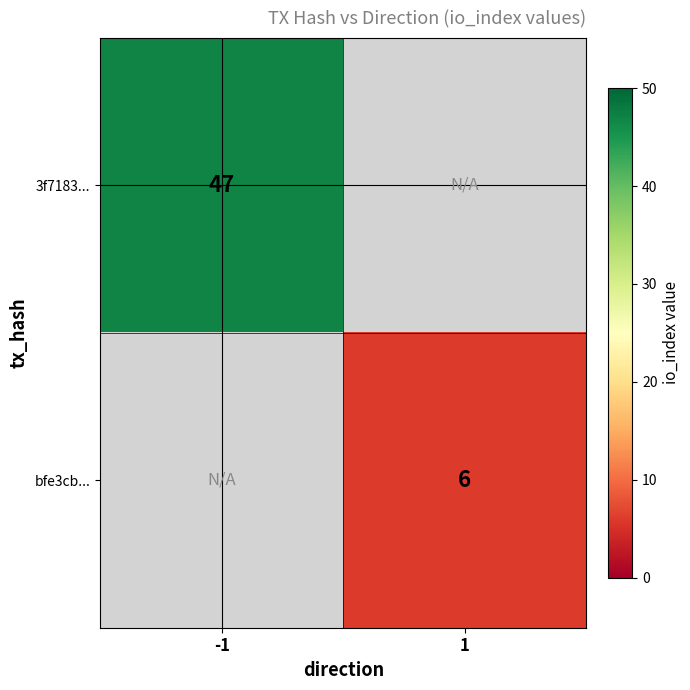

Is it true that bfe3cb... equals 3 at 1?

False